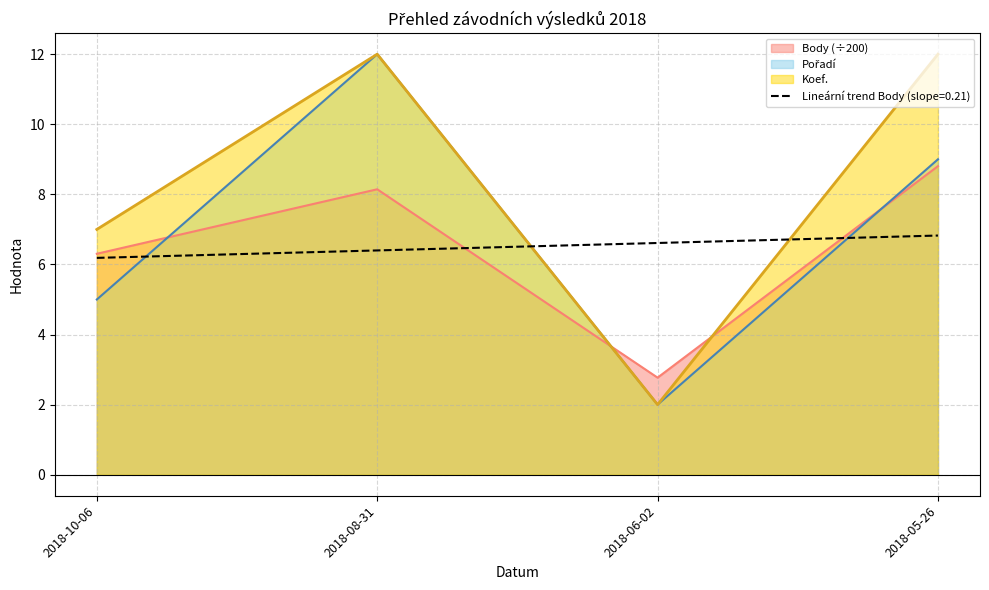

What position from the right is 2018-05-26?

1